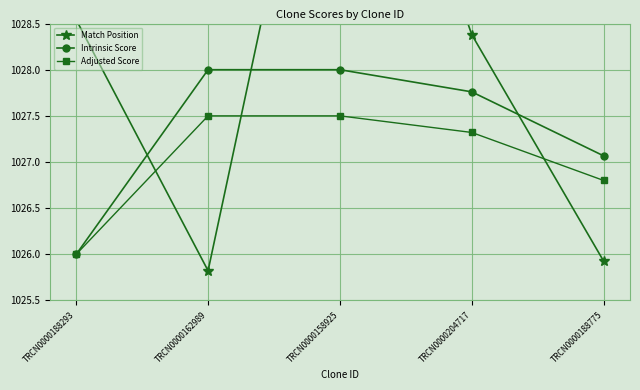

Reading right to left, extract all data points from this chart.

Match Position: TRCN0000188775=1025.9	TRCN0000204717=1028.4	TRCN0000158925=1032.5	TRCN0000162989=1025.8	TRCN0000188293=1028.5
Intrinsic Score: TRCN0000188775=1027.1	TRCN0000204717=1027.8	TRCN0000158925=1028.0	TRCN0000162989=1028.0	TRCN0000188293=1026.0
Adjusted Score: TRCN0000188775=1026.8	TRCN0000204717=1027.3	TRCN0000158925=1027.5	TRCN0000162989=1027.5	TRCN0000188293=1026.0